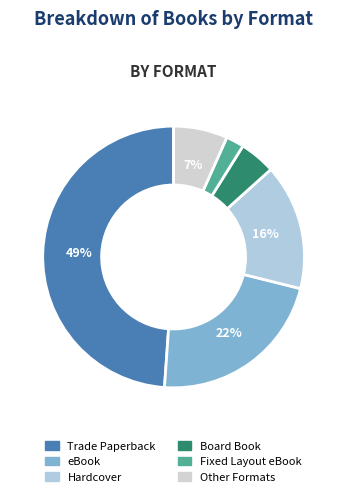

How many slices are in this pie chart?

6